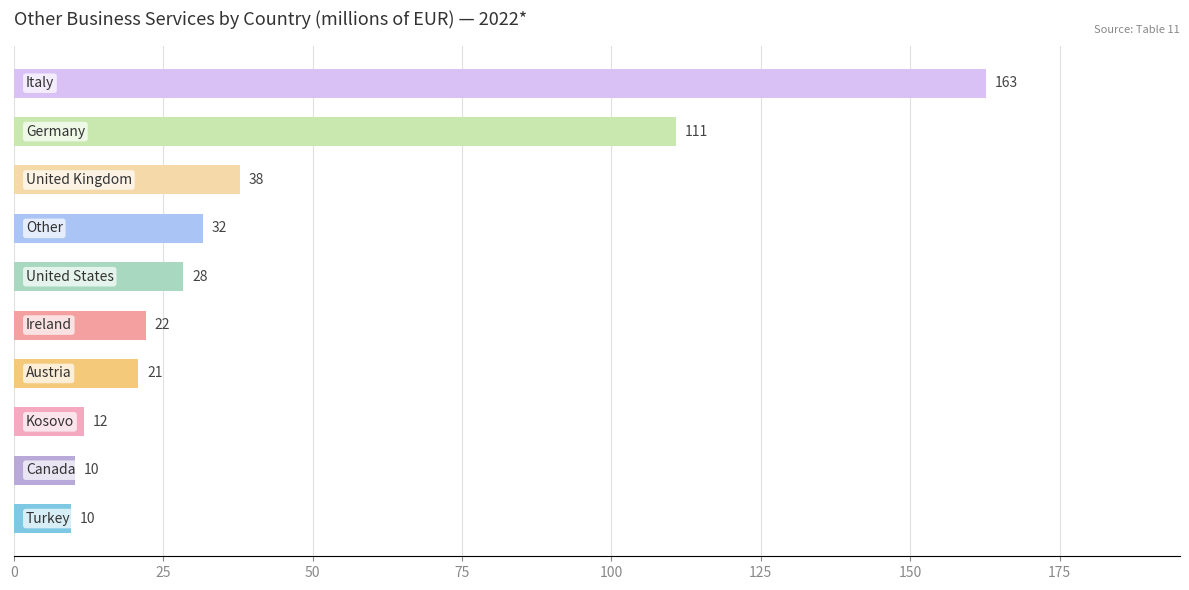

How many bars are there in total?

10